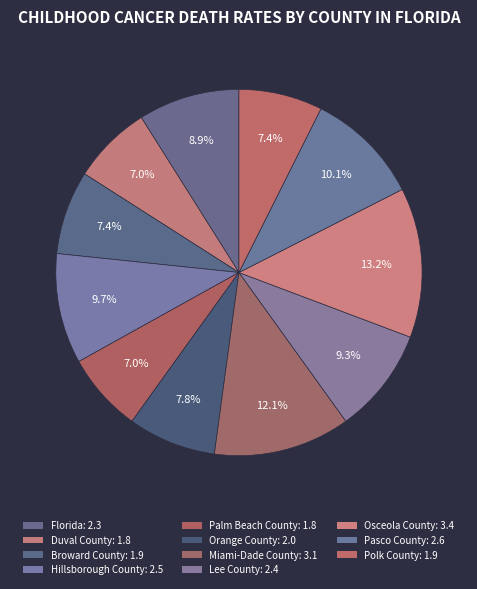

What is the ratio of the value at Lee County to the value at Miami-Dade County?

0.8